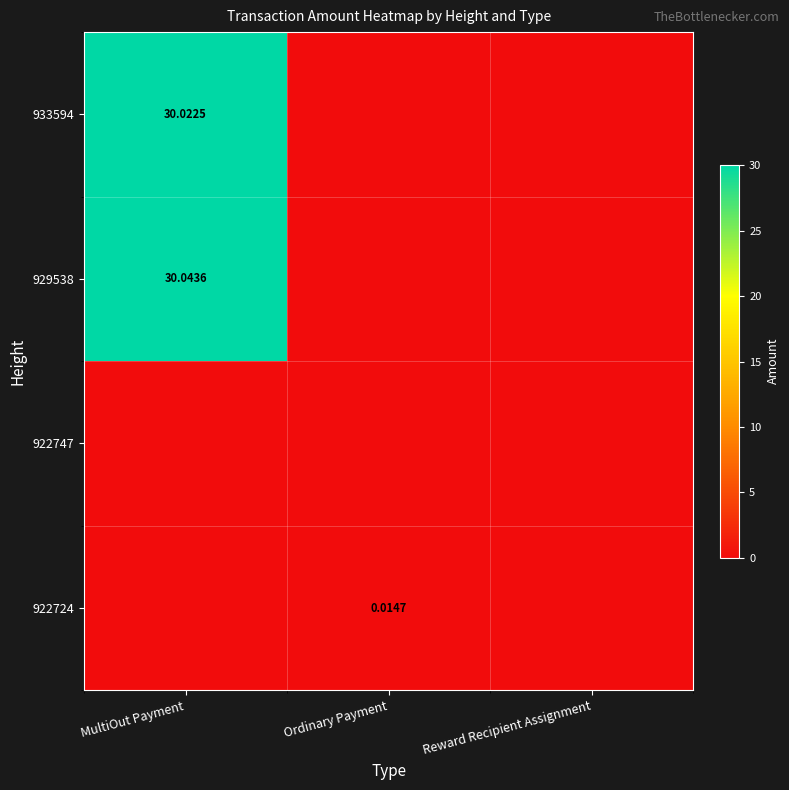

Rank the series at Ordinary Payment from lowest to highest value.

922747, 929538, 933594, 922724